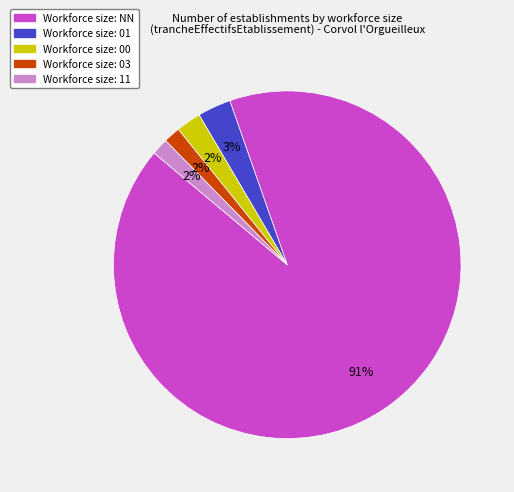

To the nearest percent, what is the average slice percentage?

20%